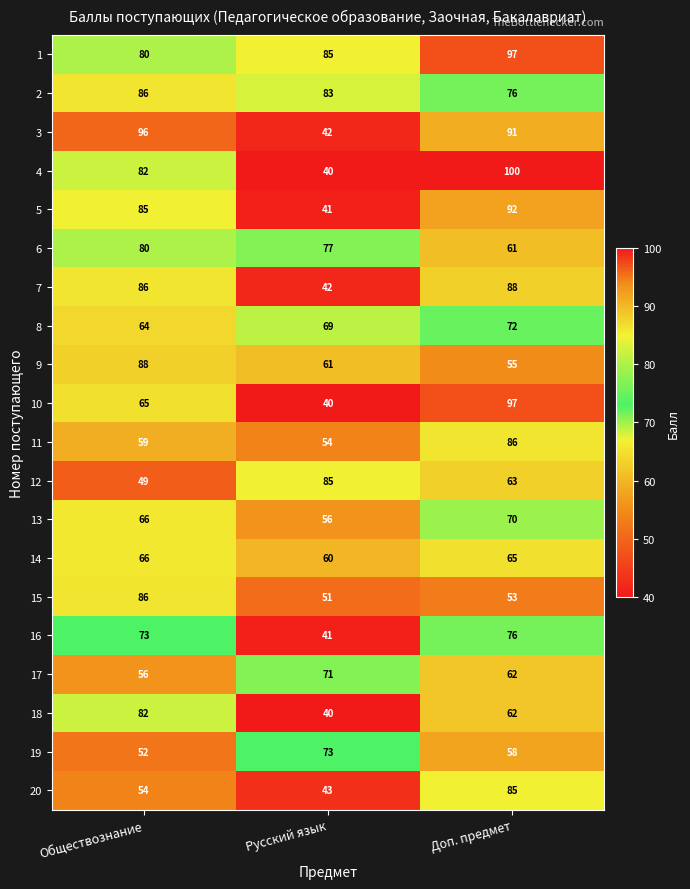

What is the difference between the highest and lowest values at Русский язык?

45